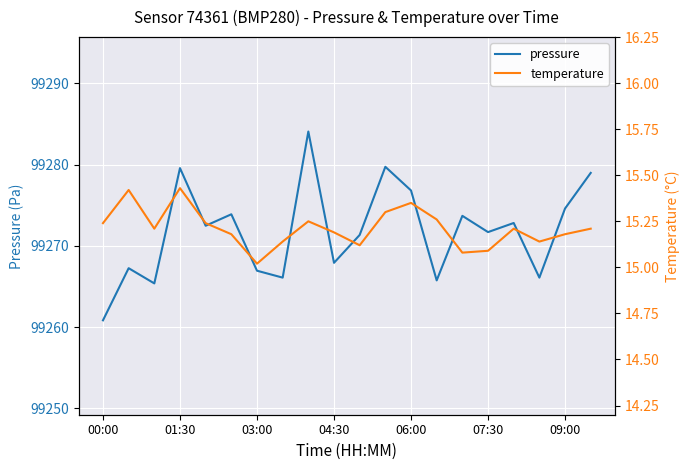

The value of pressure at 00:00 is 99260.8. True or false?

True